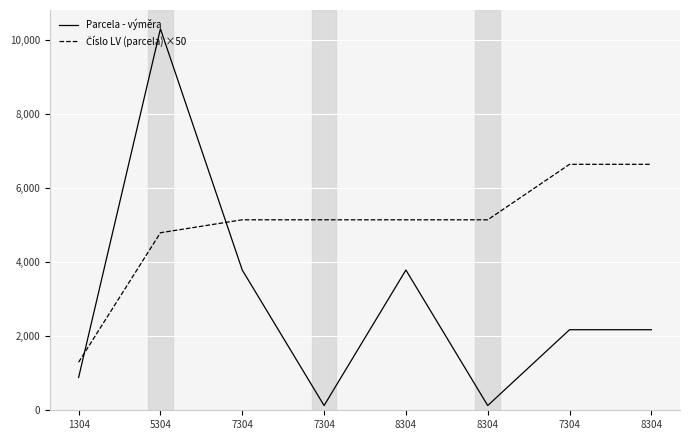

Reading left to right, extract all data points from this chart.

Parcela - výměra: 1304=887	5304=10313	7304=3792	7304=128	8304=3792	8304=128	7304=2178	8304=2178
Číslo LV (parcela) ×50: 1304=1300	5304=4800	7304=5150	7304=5150	8304=5150	8304=5150	7304=6650	8304=6650